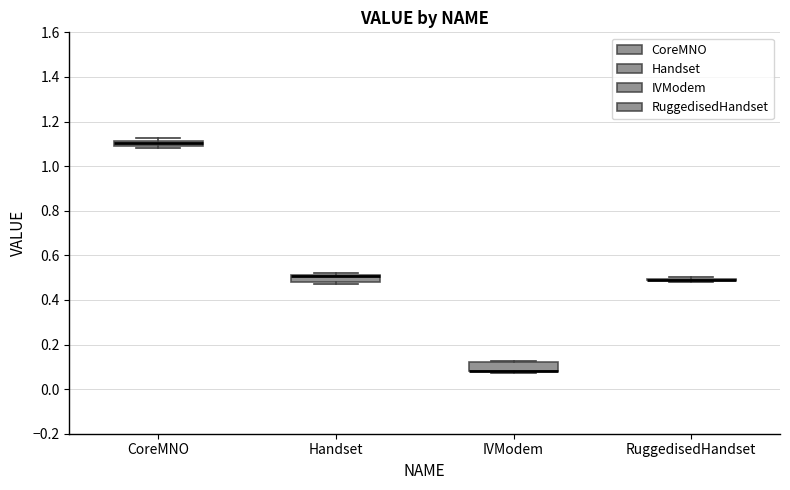

Where is the upper edge of the box for CoreMNO on the y-axis? The values are not printed on the chart, so give them approximately, as read against the axis.

1.12